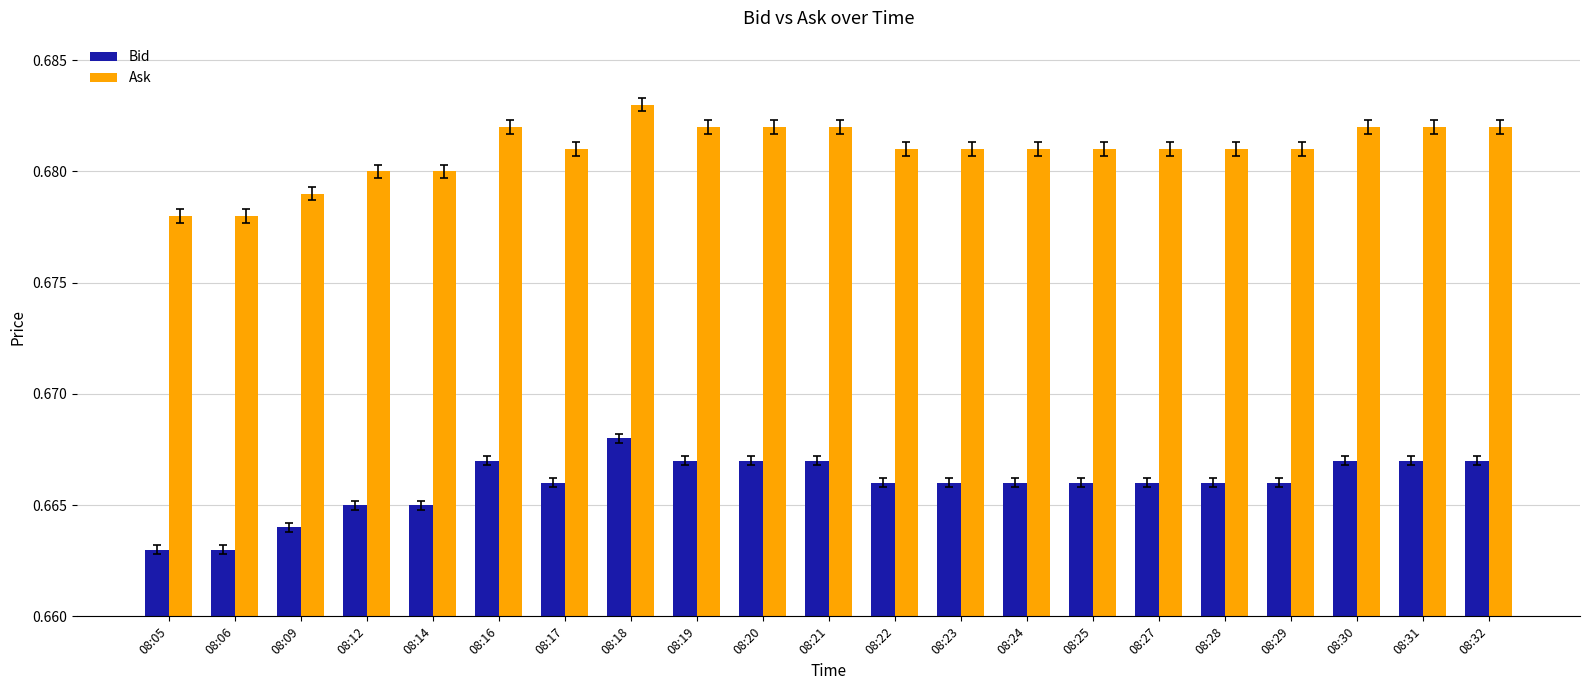

What is the sum of all Bid values?

14.0